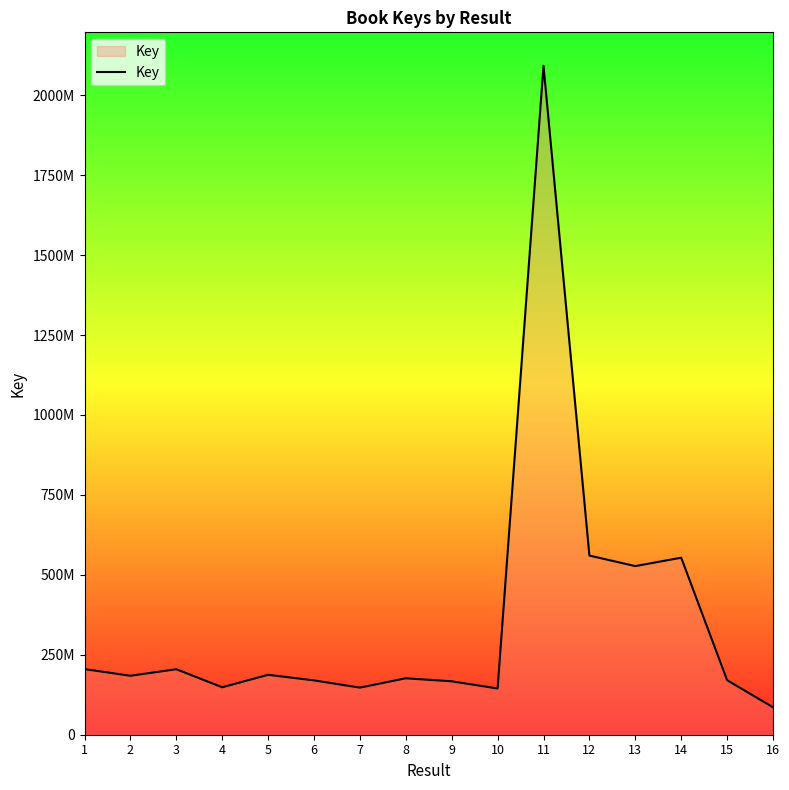

What is the maximum value shown in the chart?

2091989748